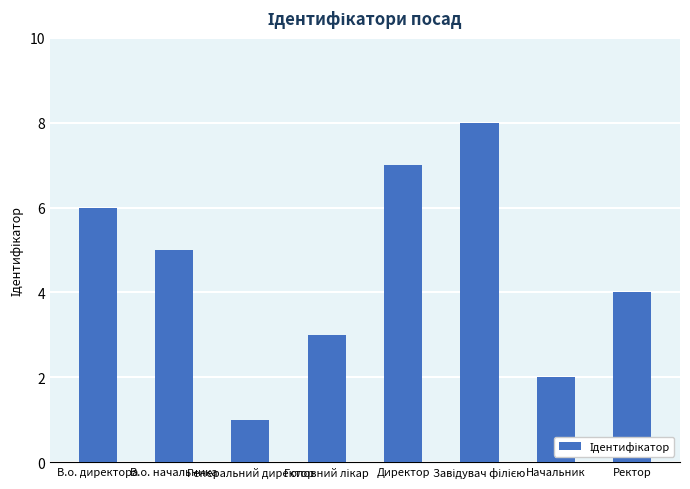

What is the approximate value at Ректор?

4